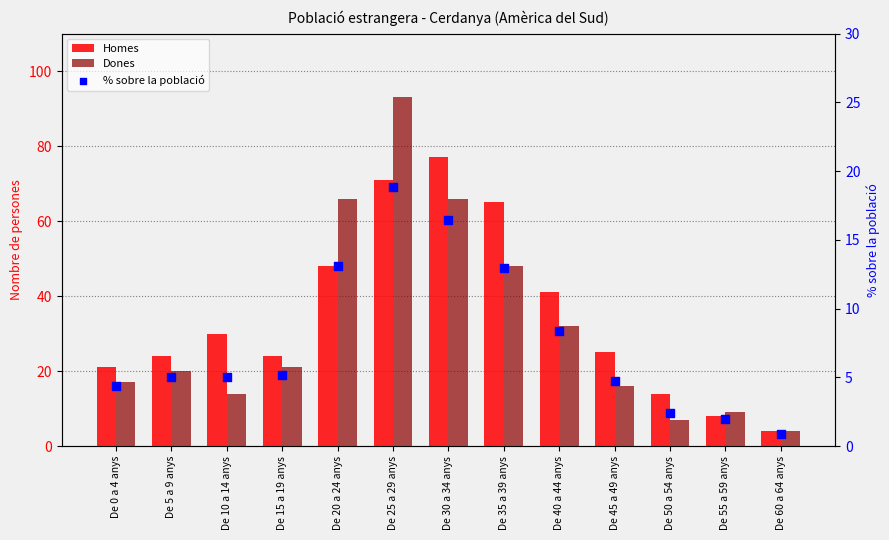

At which category is the sum across all series the highest?

De 25 a 29 anys